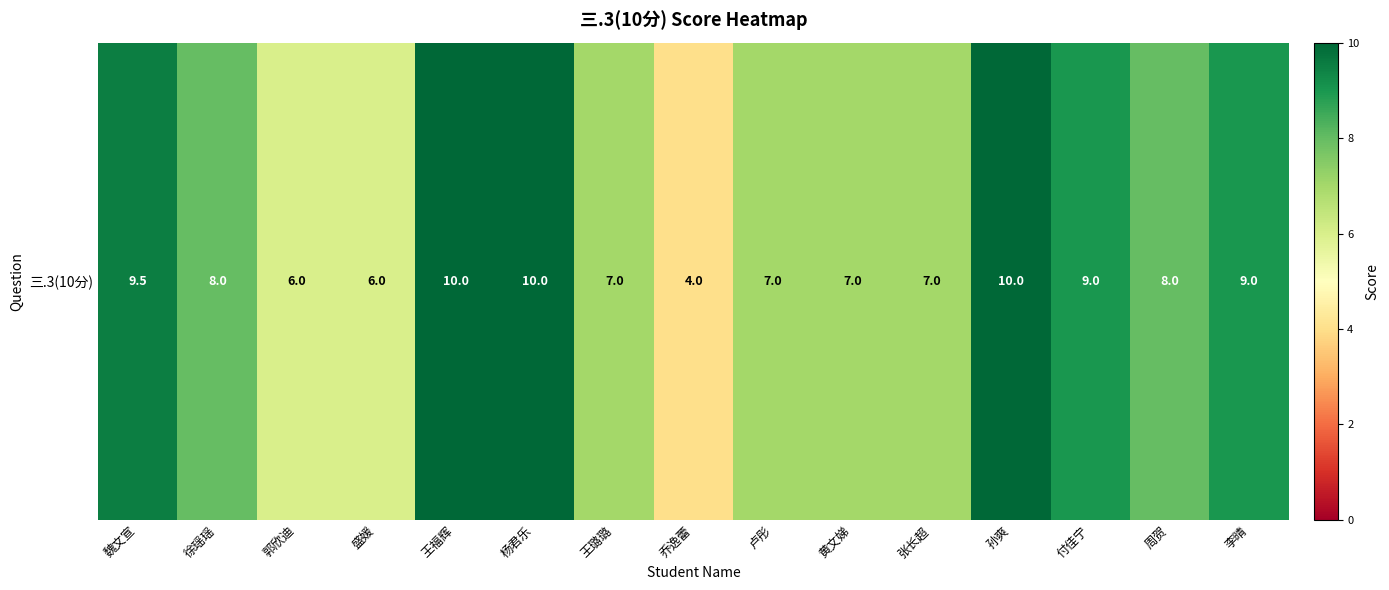

List the labels in order of value, smallest first.

乔逸蕾, 郭欣迪, 盛媛, 王璐璐, 卢彤, 黄文娣, 张长超, 徐瑶瑶, 周贺, 付佳宁, 李晴, 魏文宣, 王福辉, 杨君乐, 孙爽